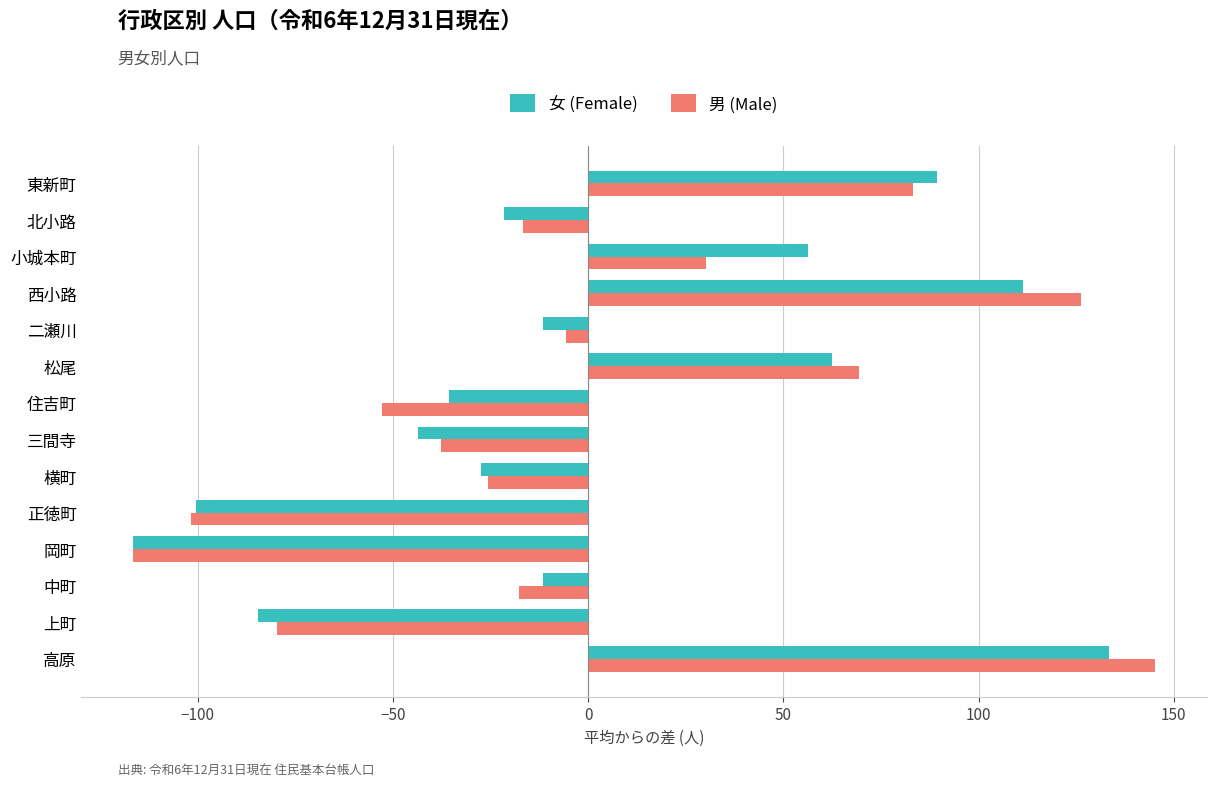

What is the minimum value shown in the chart?

-116.7